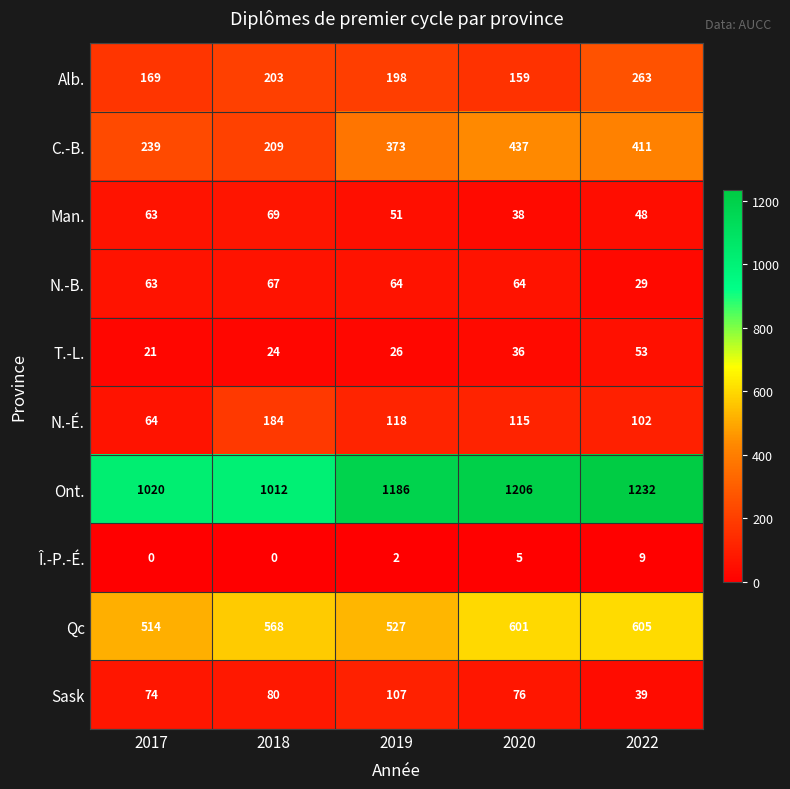

What is the total value across all series at 2020?

2737